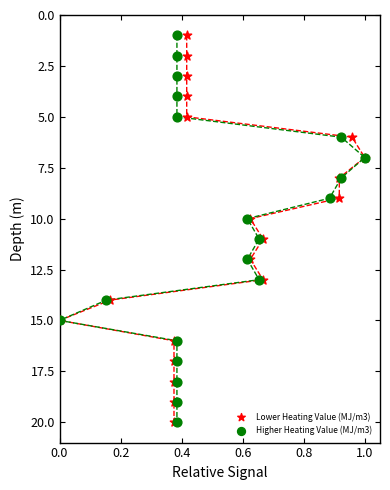

What are all the series names shown in the legend?

Lower Heating Value (MJ/m3), Higher Heating Value (MJ/m3)